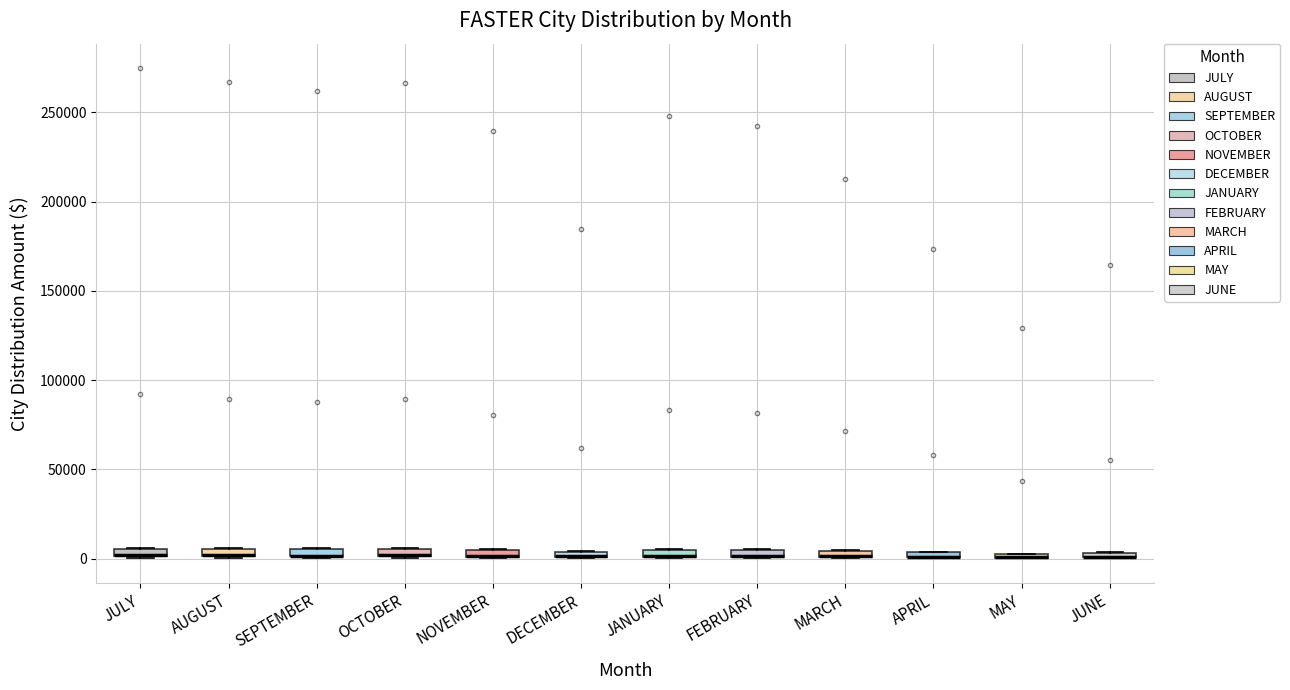

Where is the upper edge of the box for AUGUST on the y-axis? The values are not printed on the chart, so give them approximately, as read against the axis.

5000